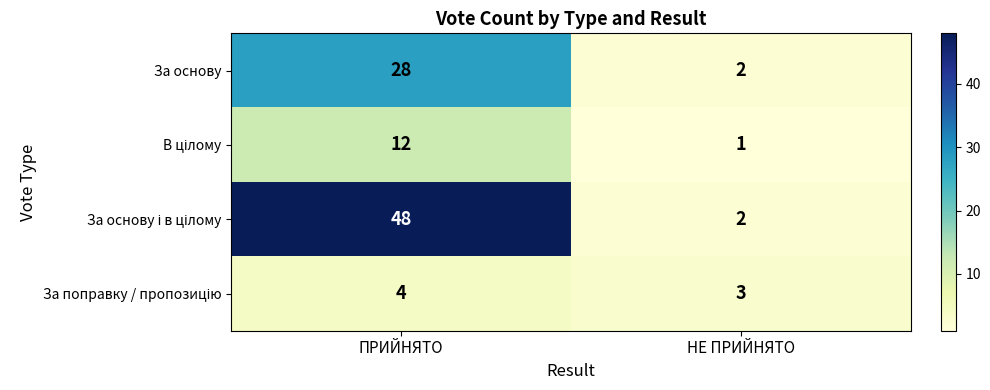

At which category is the sum across all series the highest?

ПРИЙНЯТО